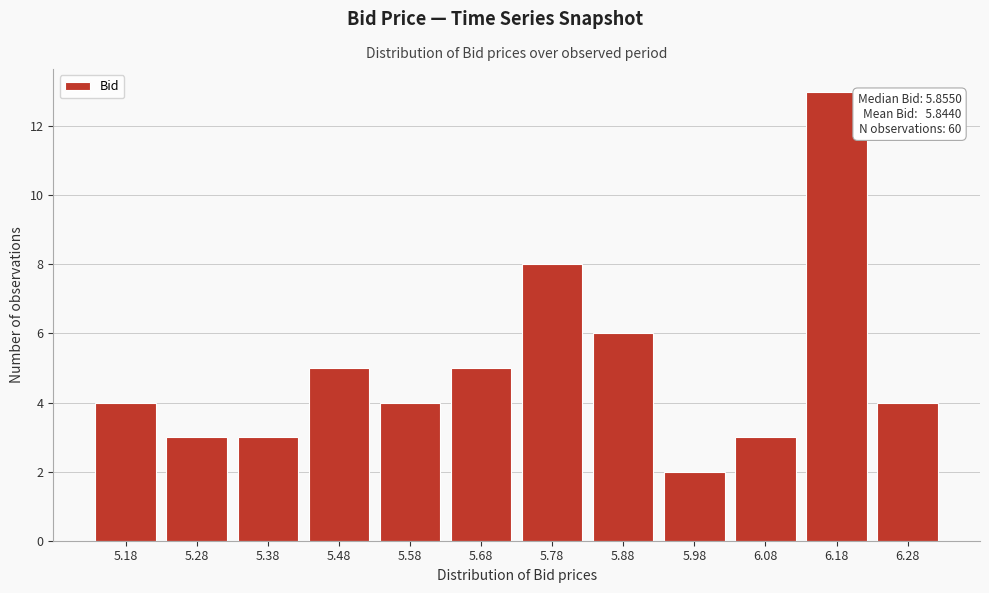

Reading right to left, what are all the values shown in this chart?

6.28=4	6.18=13	6.08=3	5.98=2	5.88=6	5.78=8	5.68=5	5.58=4	5.48=5	5.38=3	5.28=3	5.18=4